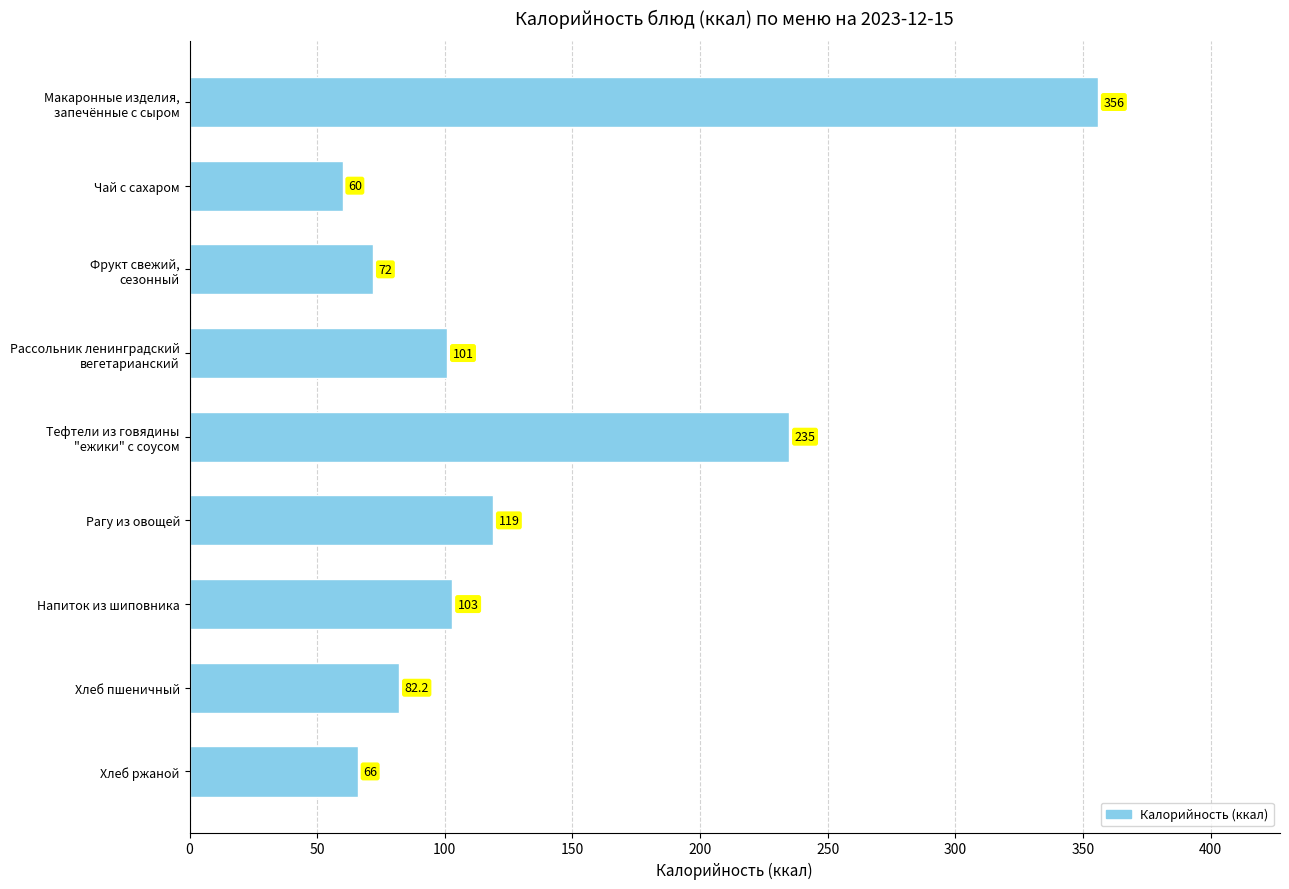

Does the chart contain any negative values?

No